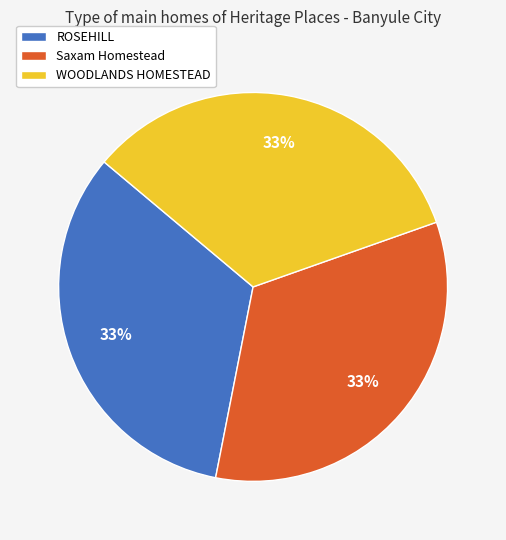

Is there a majority slice in this chart?

No